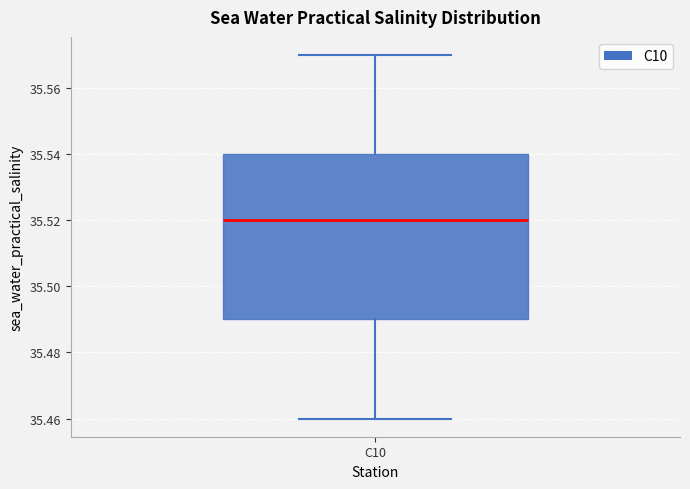

Read this box plot against the y-axis: the position of the median line, the range covered by the box, and the ends of both whiskers. The values are not printed on the chart, so give them approximately, as read against the axis.

median 35.52, box 35.49 to 35.54, whiskers 35.46 to 35.57